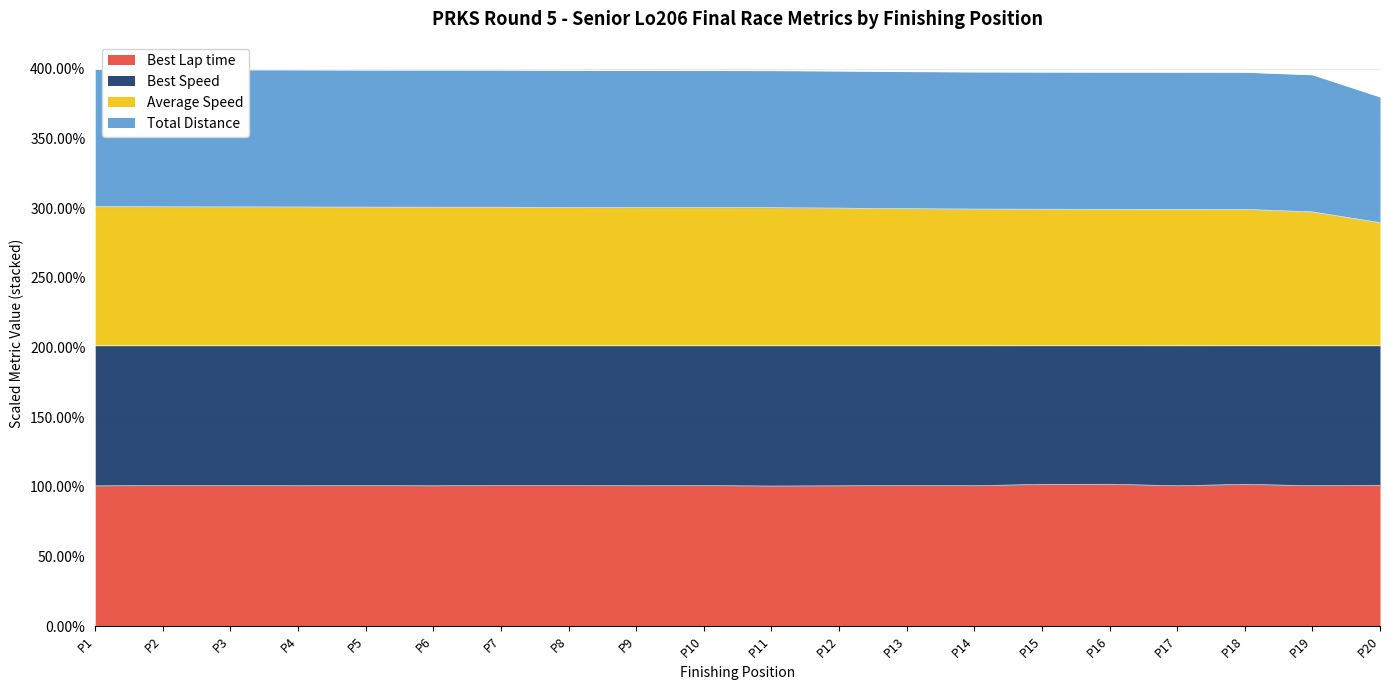

True or false: Average Speed and Best Lap time intersect in this chart.

False